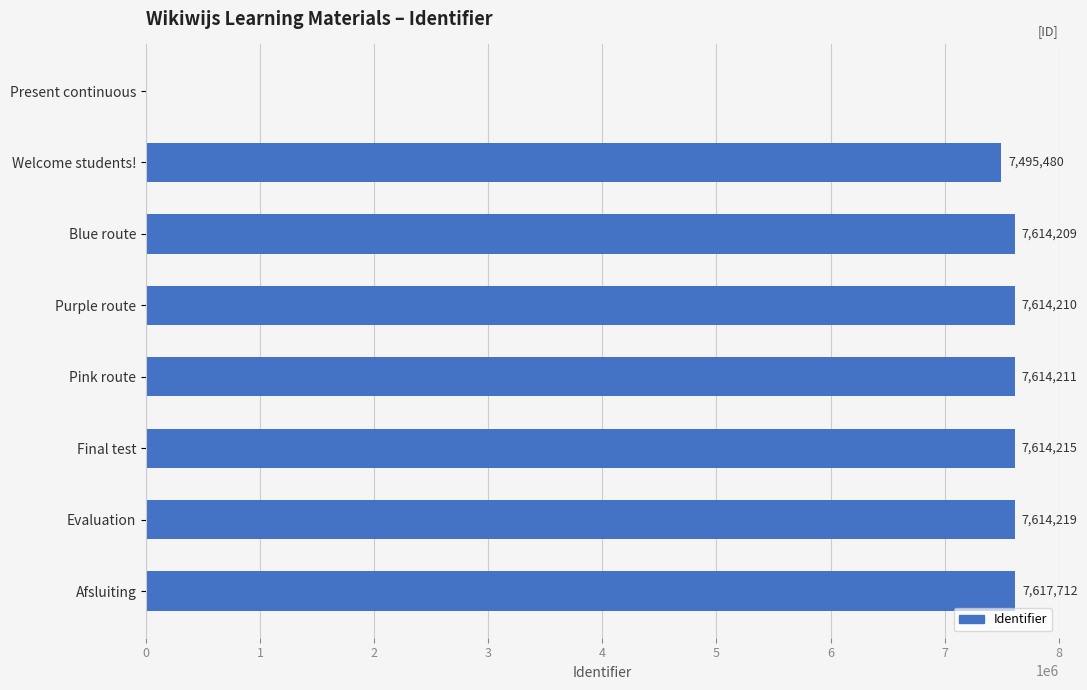

What is the change in value from Blue route to Purple route?

+1